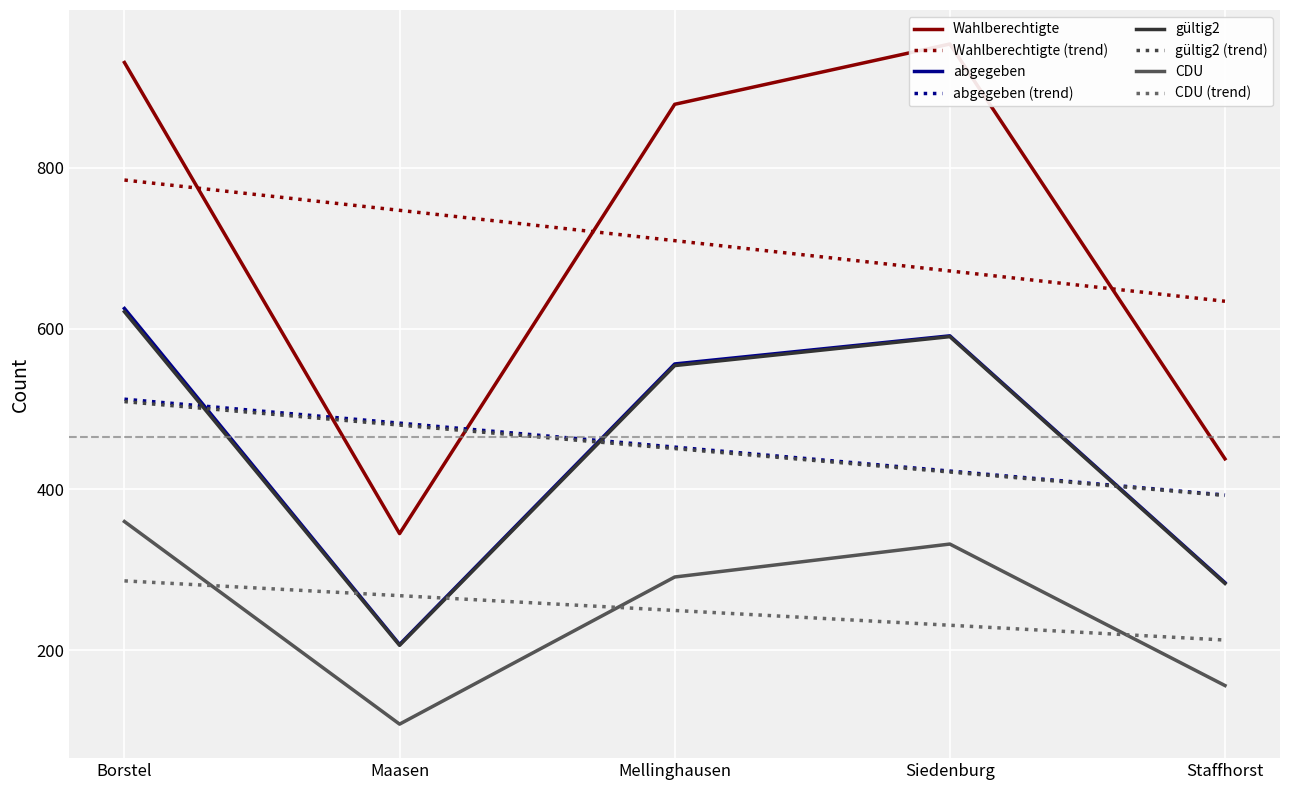

What is the total value across all series at Maasen?

866